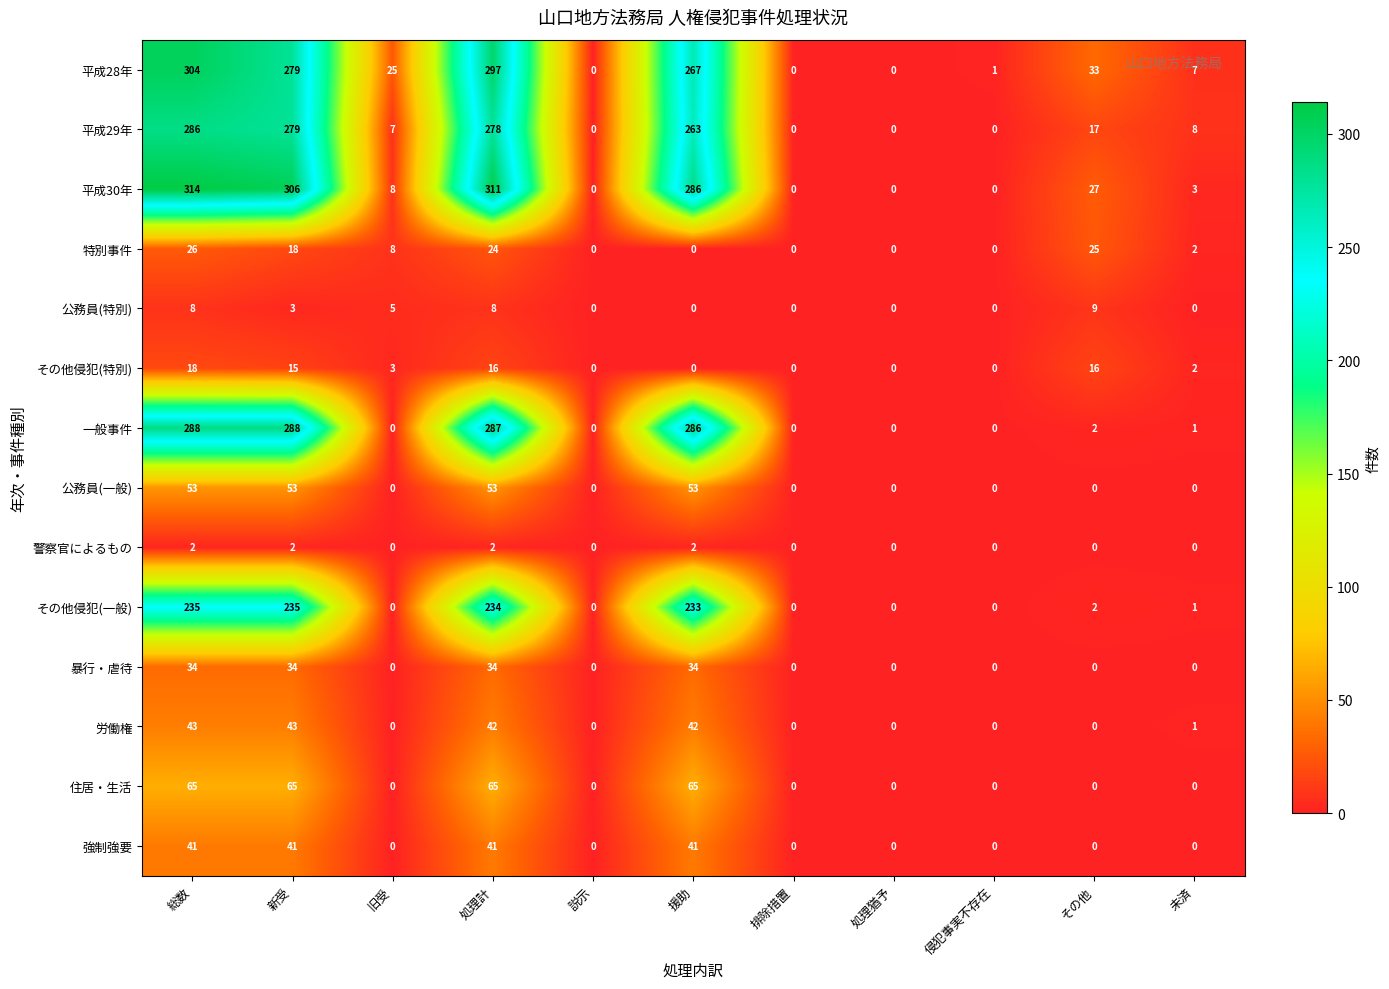

Which series has the widest spread of values?

平成30年